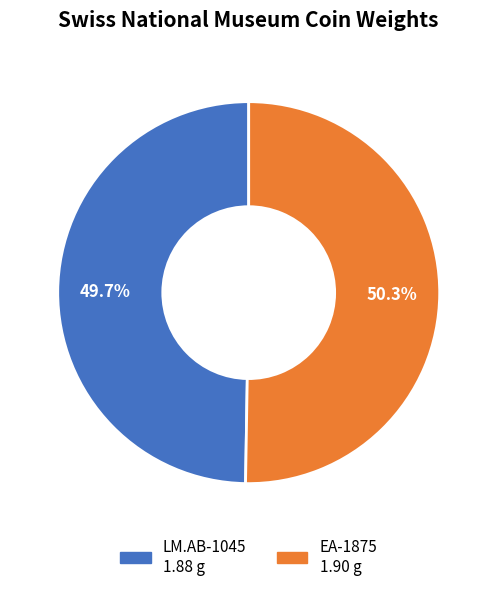

What percentage is NOT represented by EA-1875?

49.7%